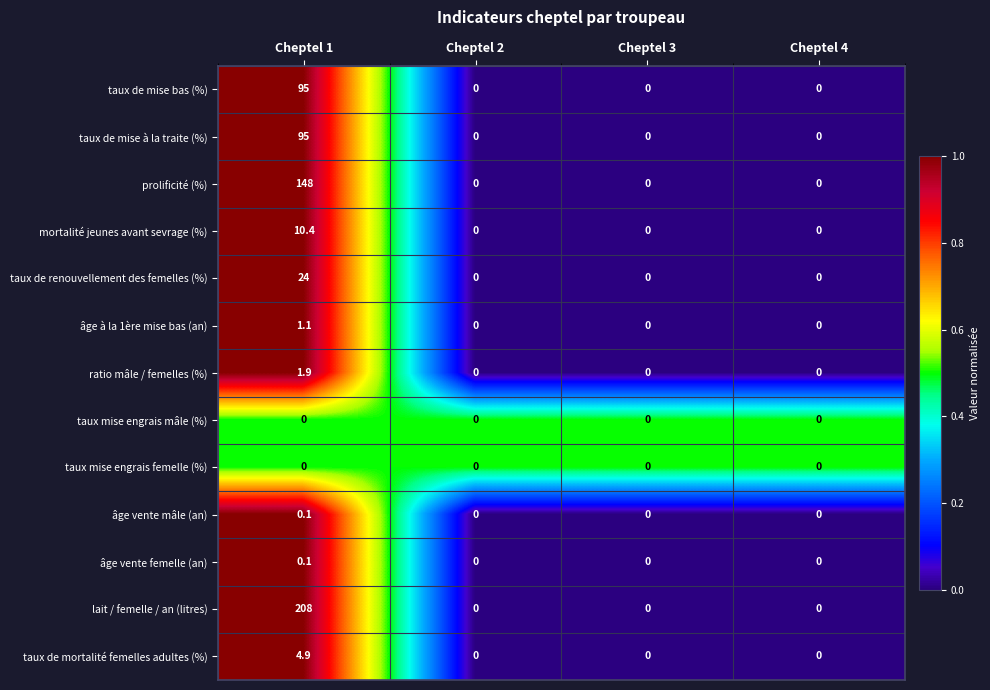

True or false: taux de renouvellement des femelles (%) has a value of 9.4 at Cheptel 3.

False